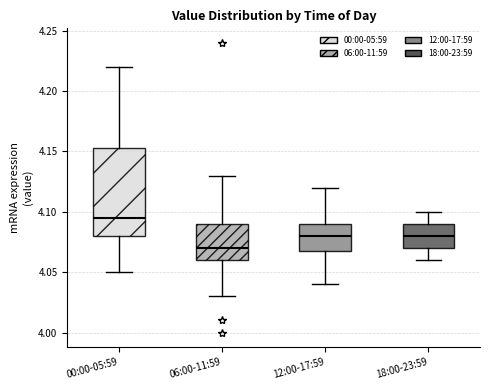

Which box has the highest median line?

00:00-05:59